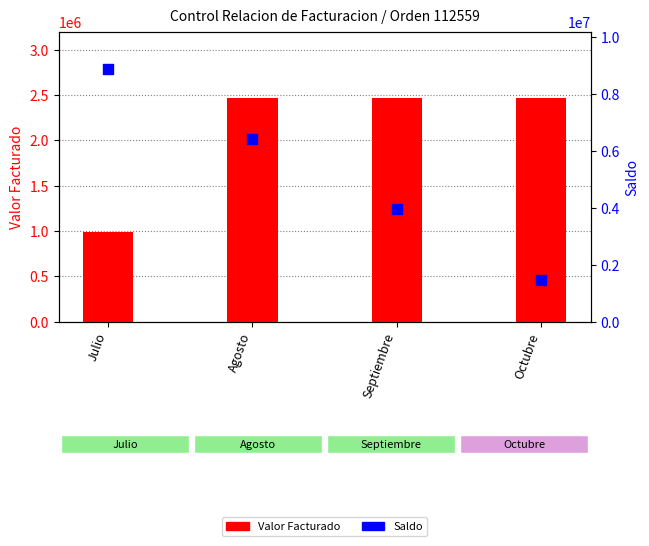

At which category is the sum across all series the highest?

Julio